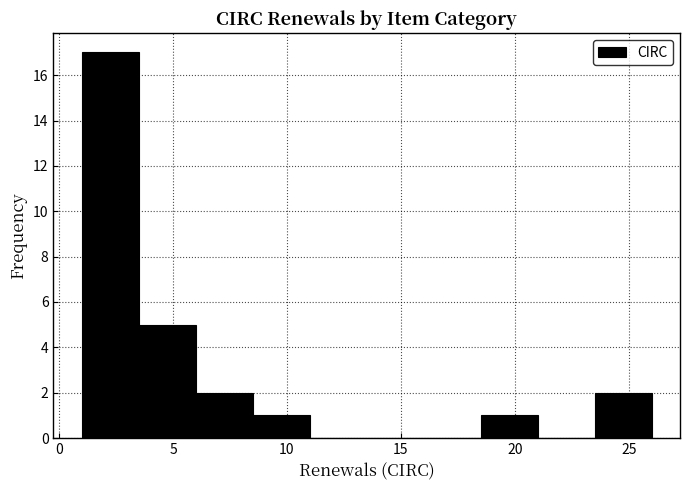

Which range on the x-axis has the tallest bar?

1.0 to 3.5